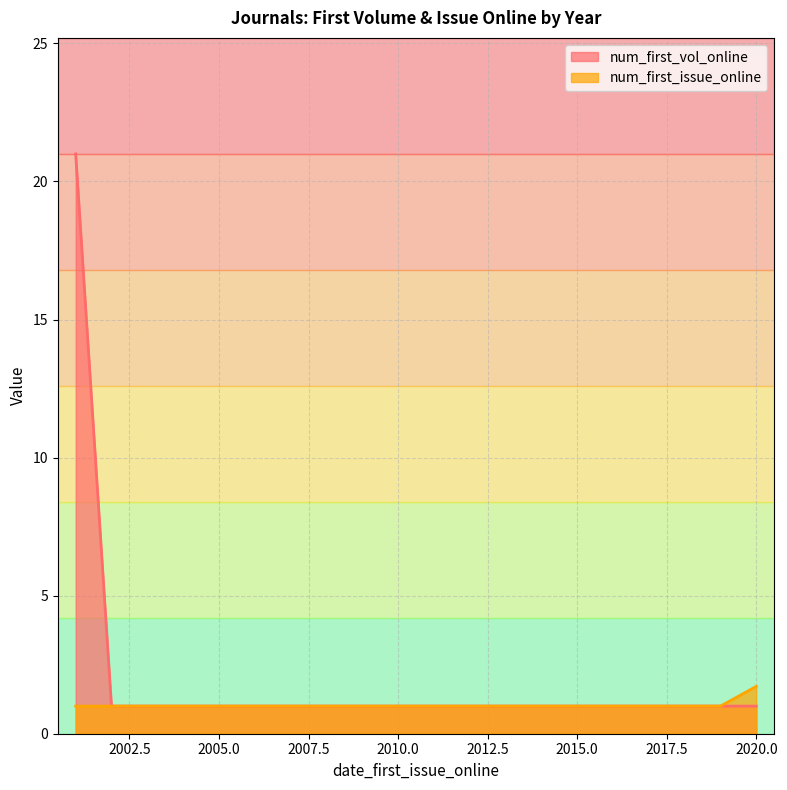

How many data points in num_first_vol_online are above 1?

1